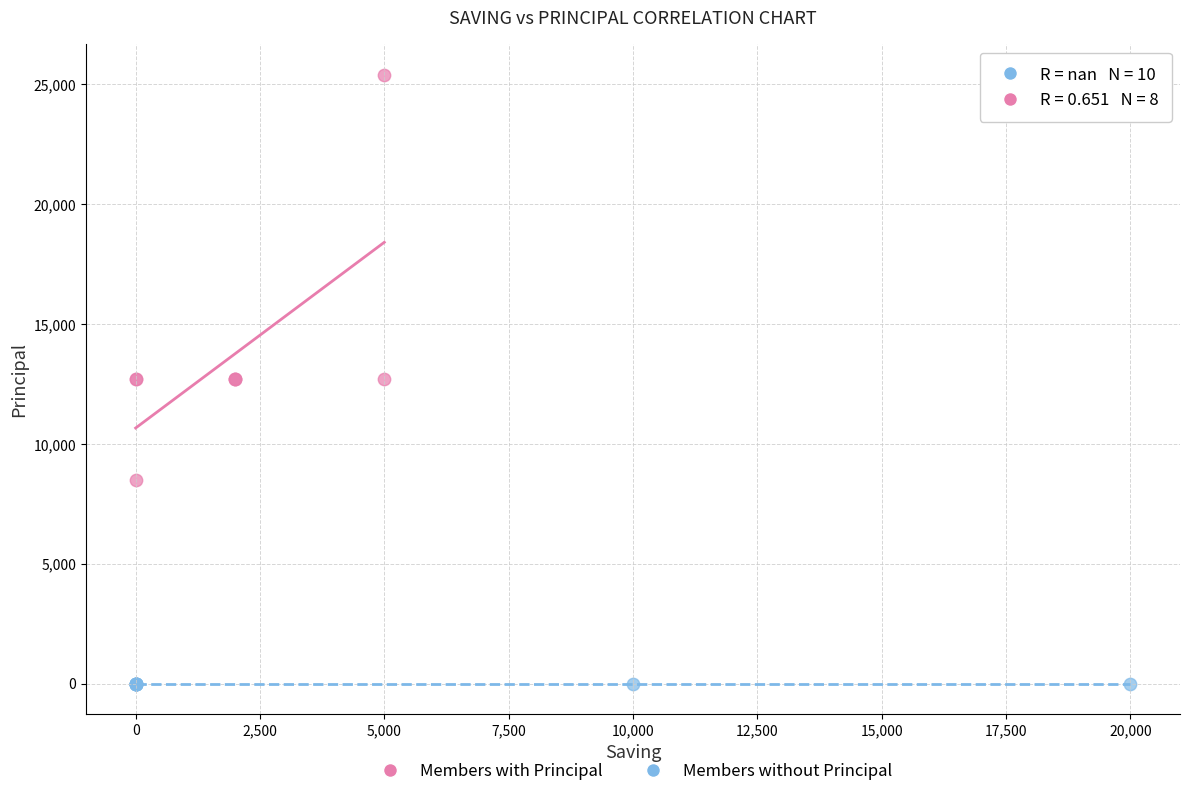

Which series reaches the maximum Y coordinate?

Members with Principal